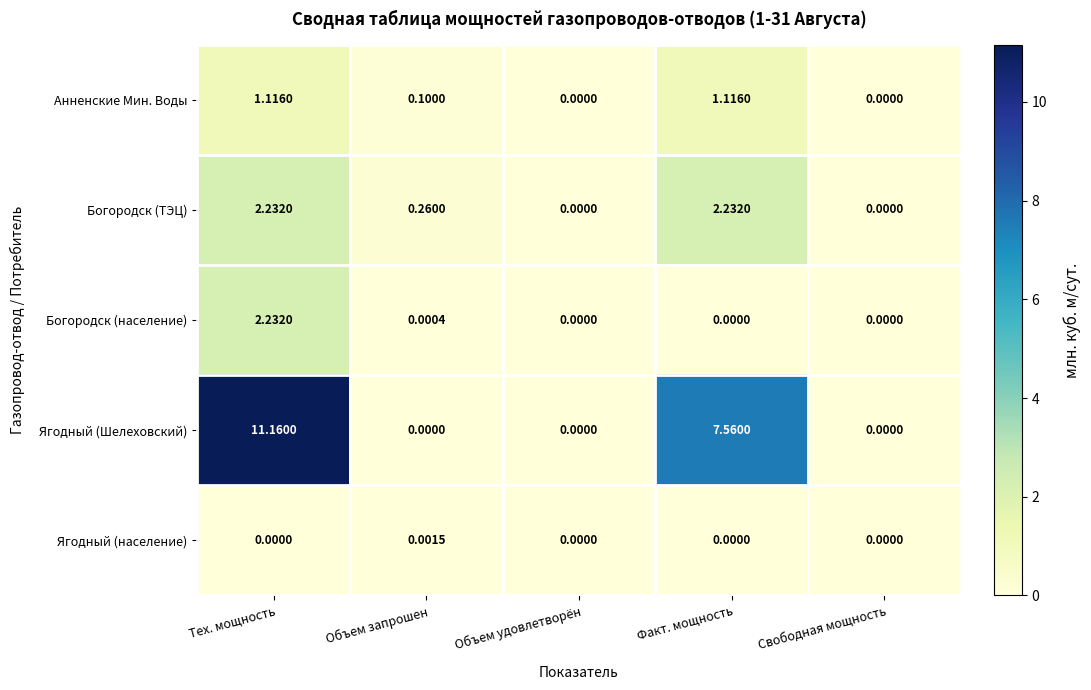

Rank the series at Объем запрошен from lowest to highest value.

Ягодный (Шелеховский), Богородск (население), Ягодный (население), Анненские Мин. Воды, Богородск (ТЭЦ)